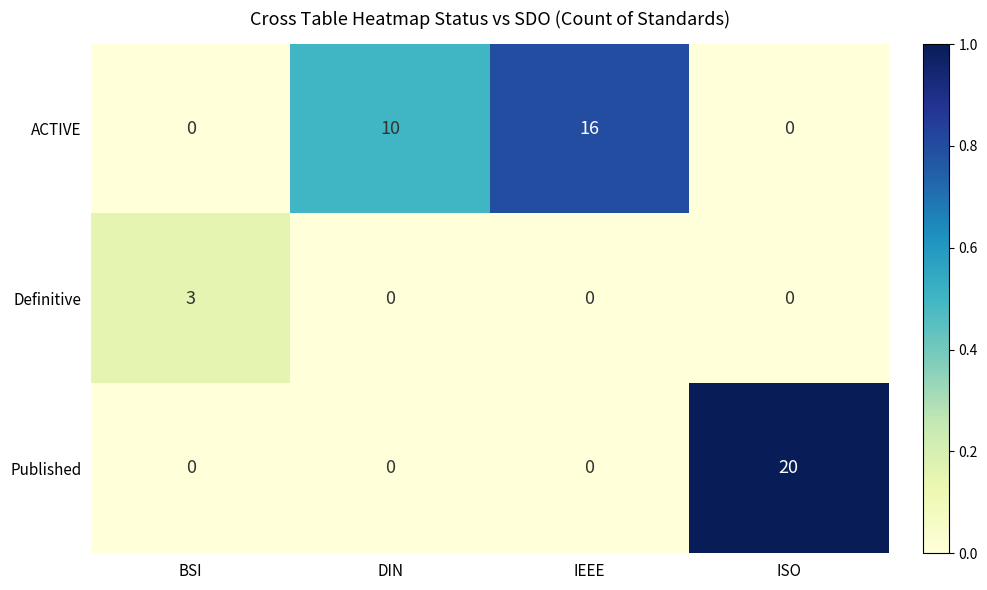

What is the maximum value shown in the chart?

20